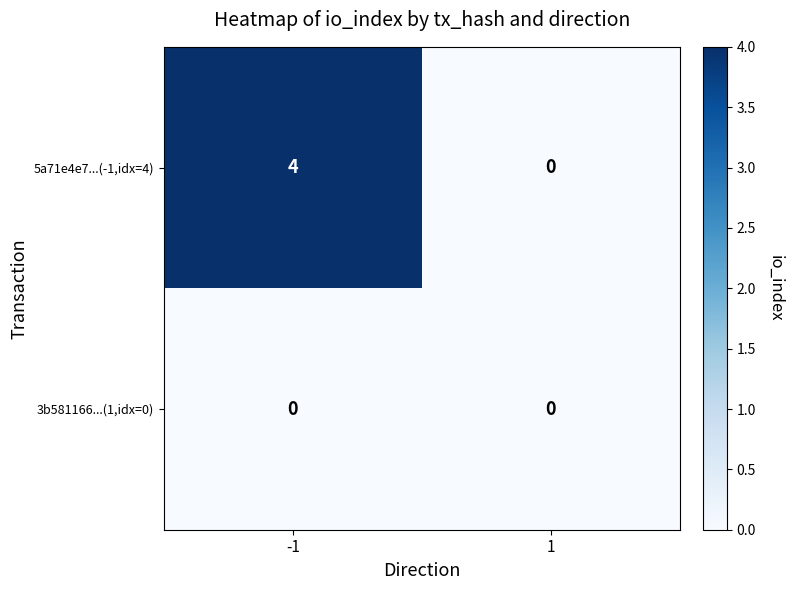

Reading right to left, list all the values displayed in this chart.

5a71e4e7...(-1,idx=4): 1=0	-1=4
3b581166...(1,idx=0): 1=0	-1=0